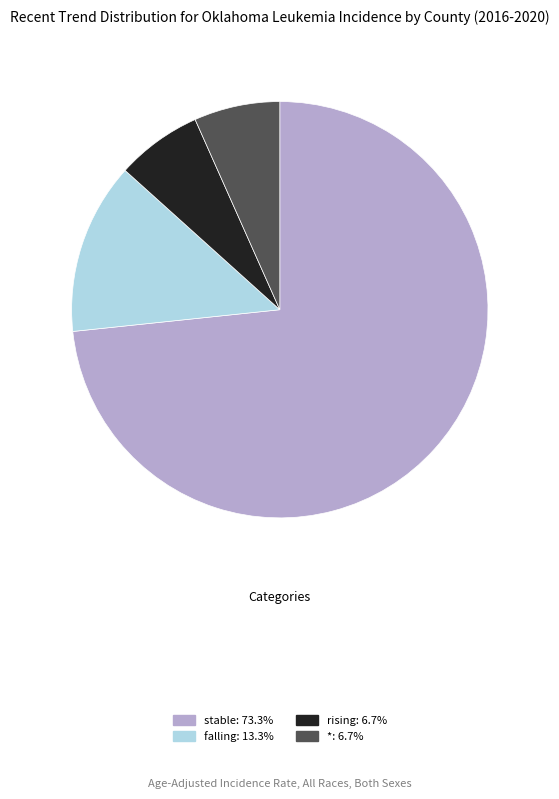

Is the sum of rising: 6.7% and stable: 73.3% greater than half?

Yes